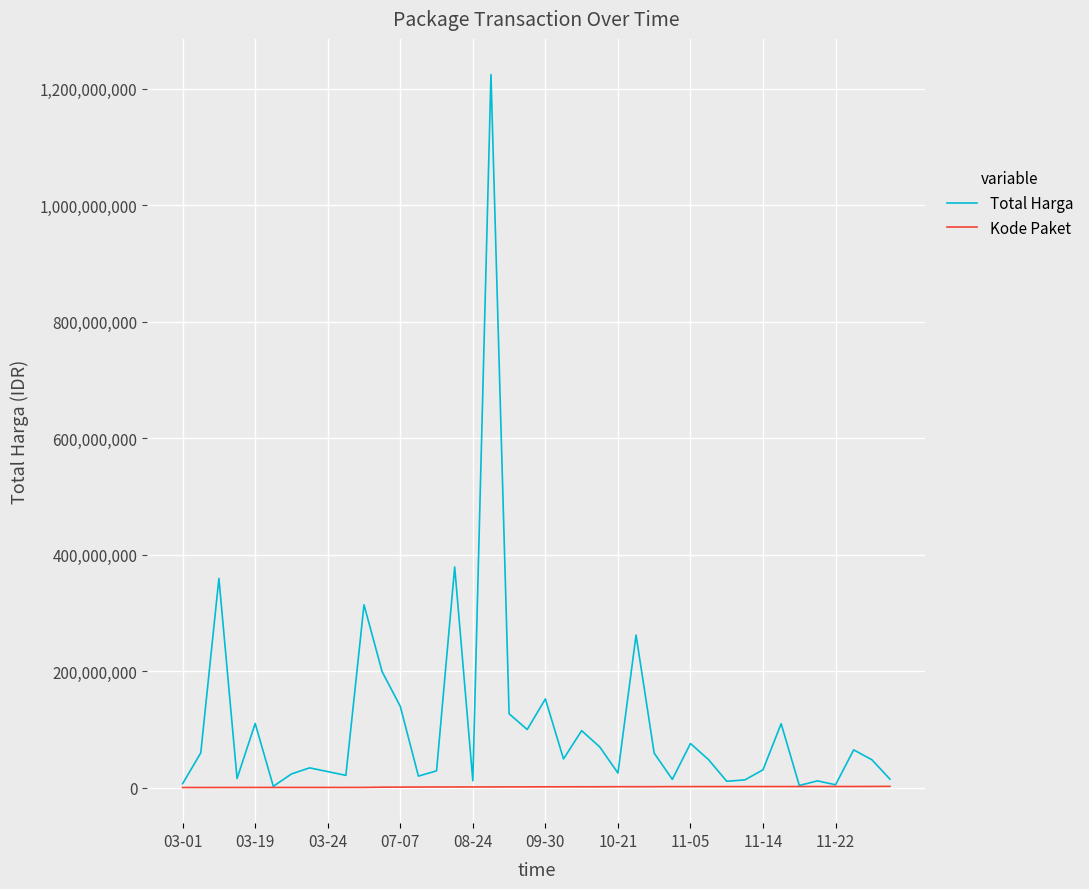

What is the maximum value shown in the chart?

1224682000